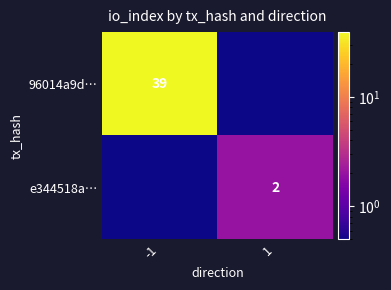

Between -1 and 1, which is larger?

-1